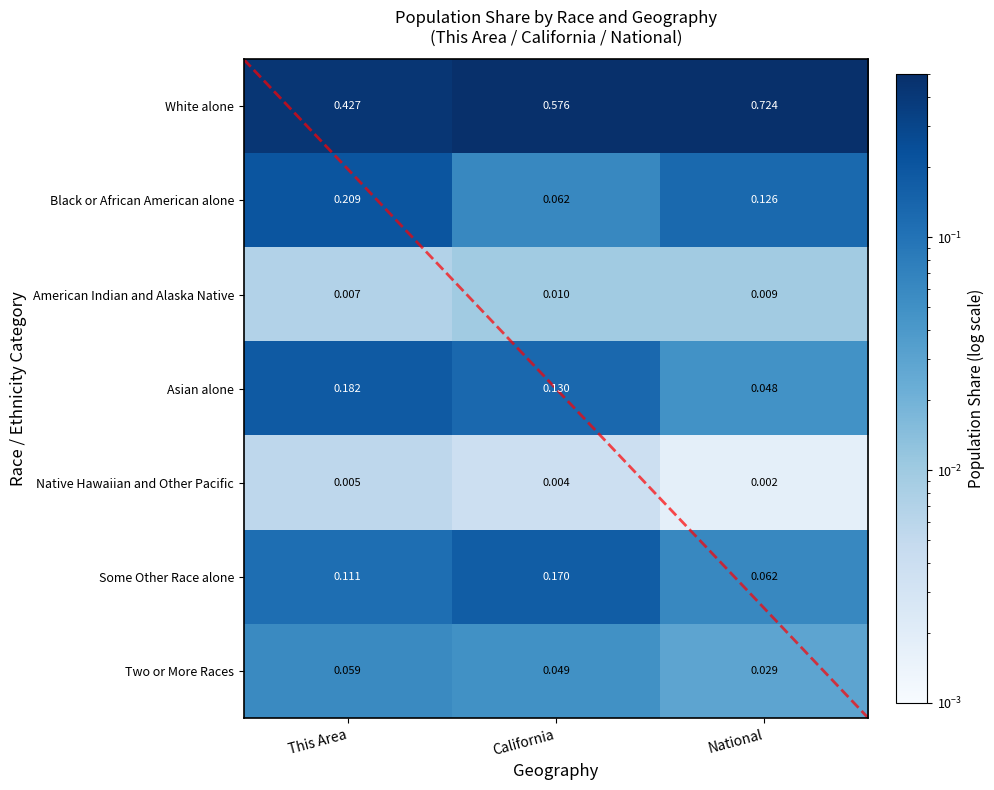

Which series has the widest spread of values?

White alone